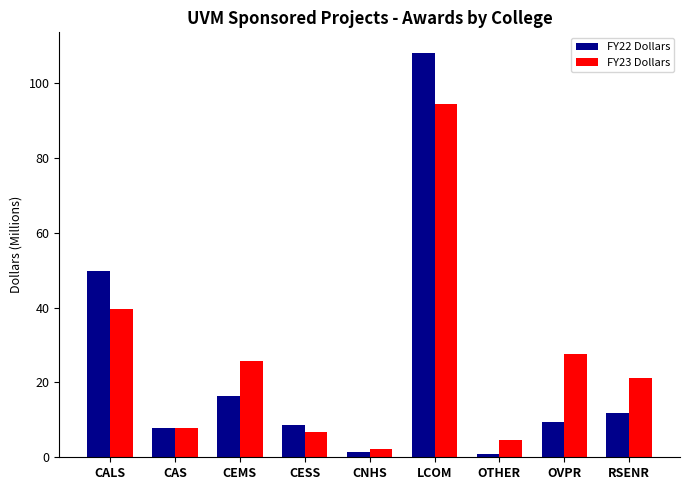

What is the difference between the maximum and minimum values in the FY22 Dollars series?

107.2